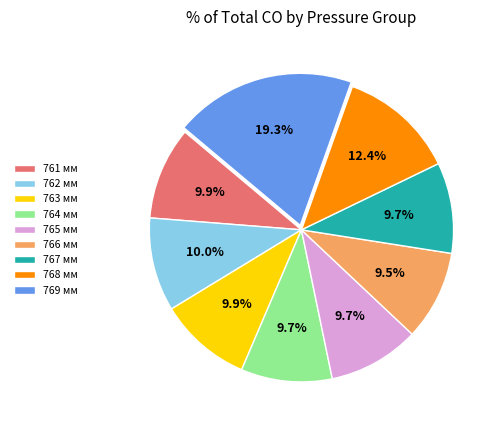

What is the largest slice in the pie chart?

769 мм